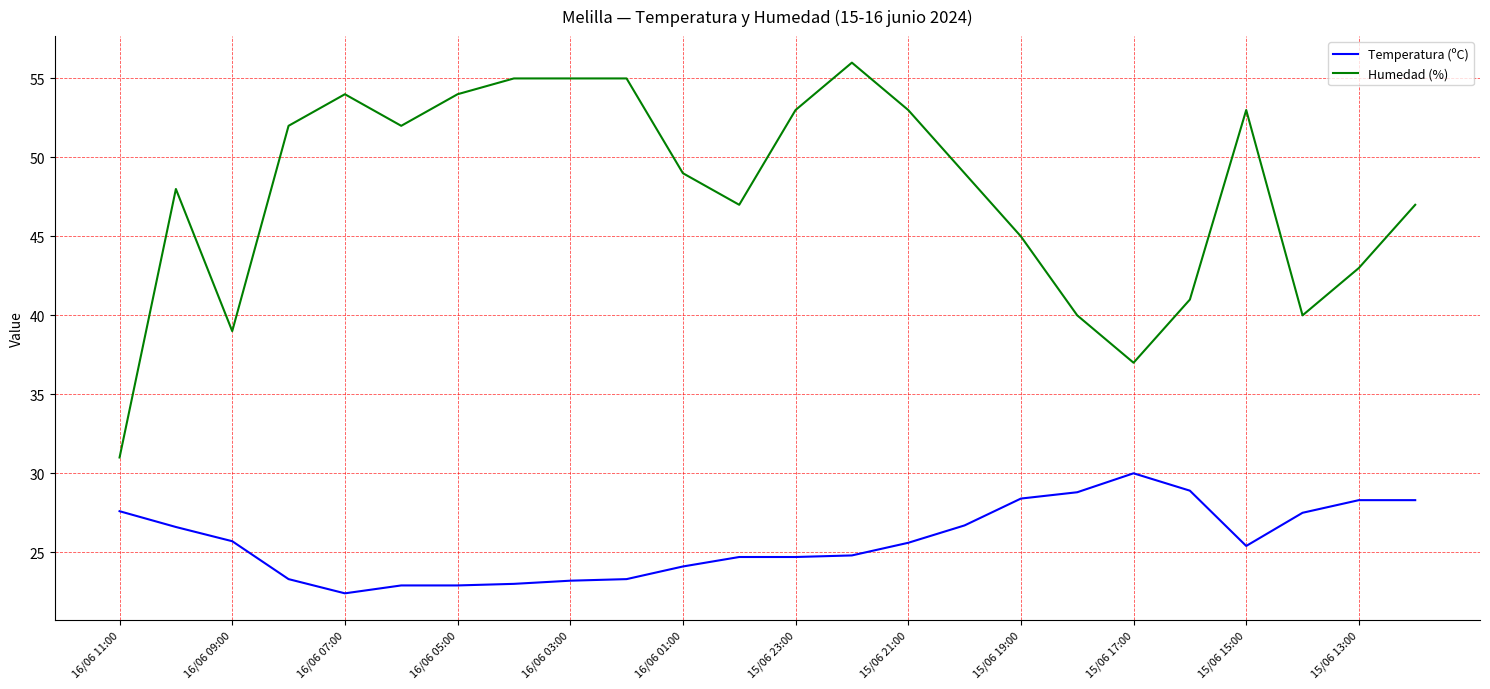

True or false: Humedad (%) and Temperatura (ºC) cross at least once.

False